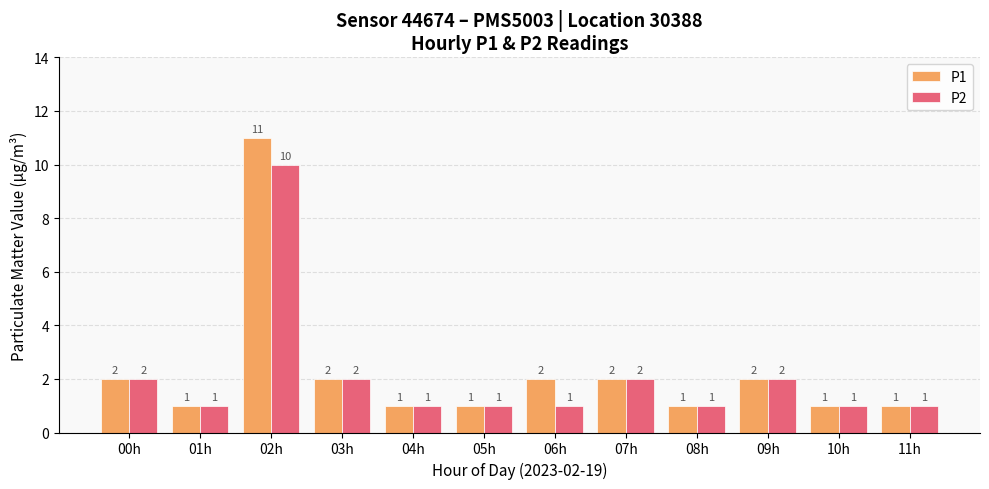

At which label does P2 reach its peak?

02h